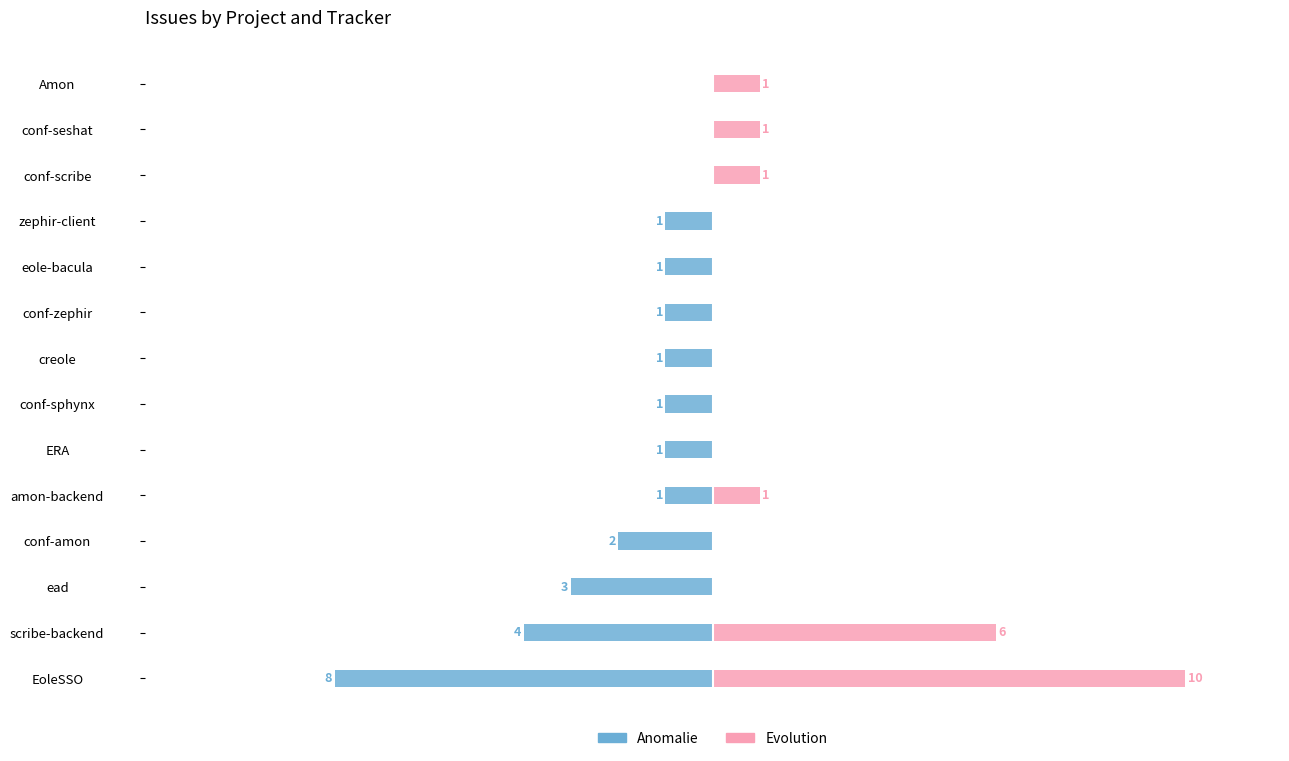

Is the value of Evolution at ERA greater than the value of Anomalie at conf-scribe?

No